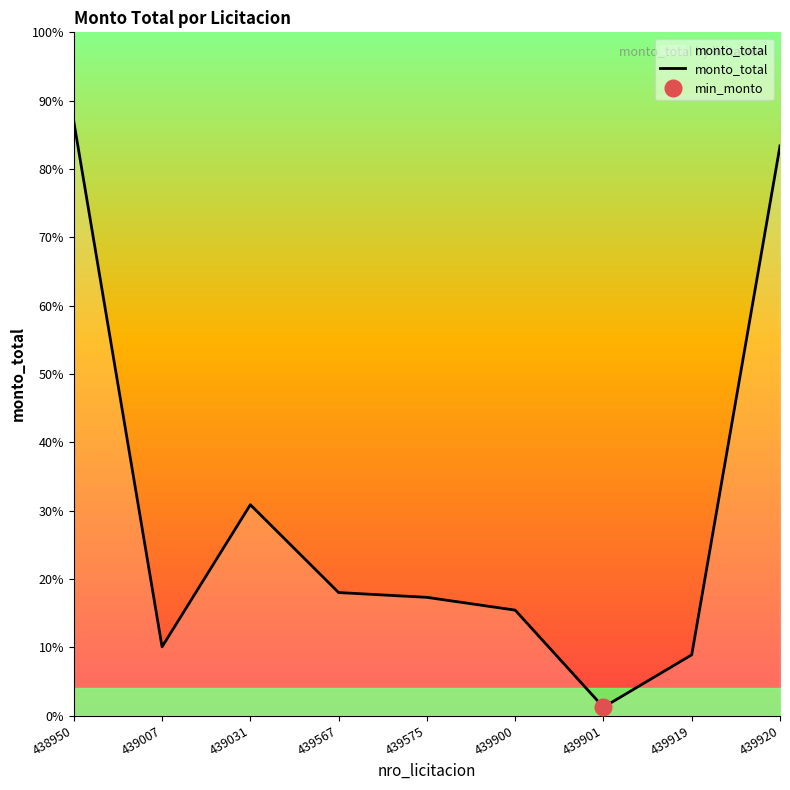

How many data points are less than 37000000?

4